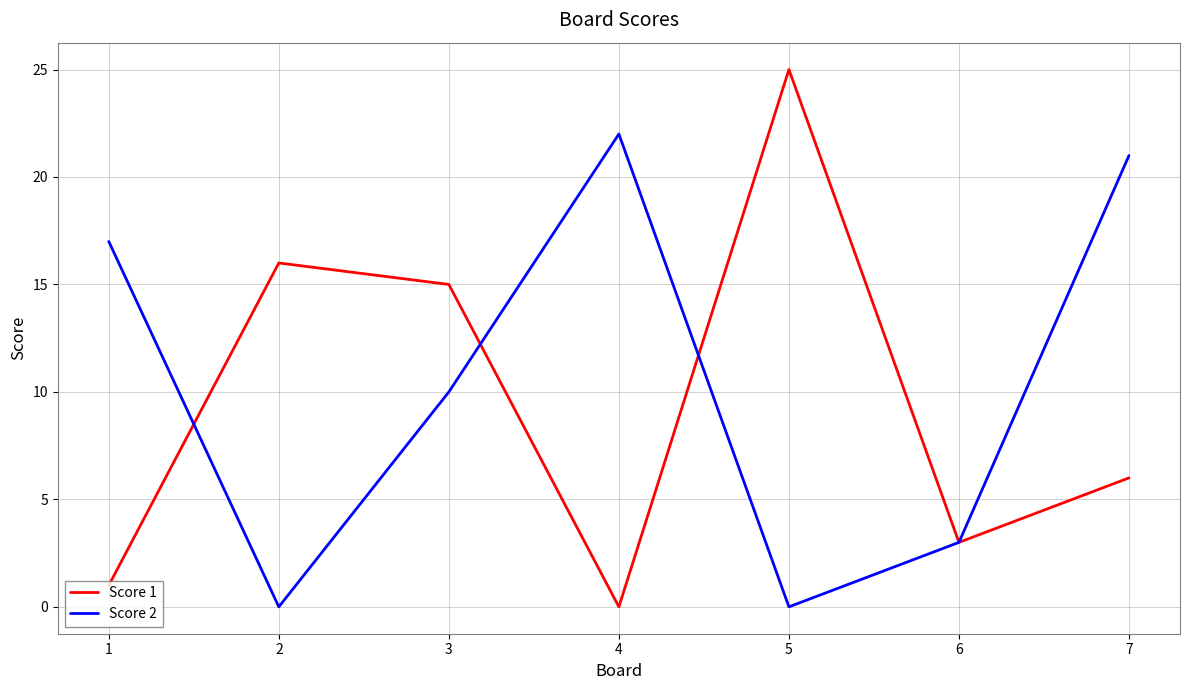

What is the total value across all series at 6?

6